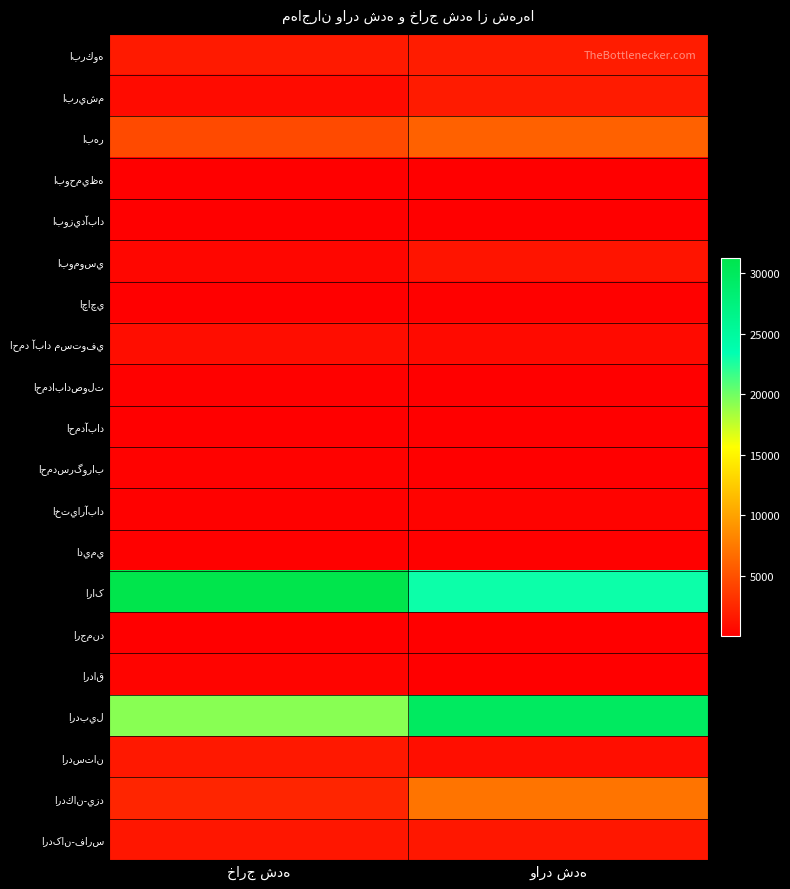

Read the احمدابادصولت value at خارج شده.

175